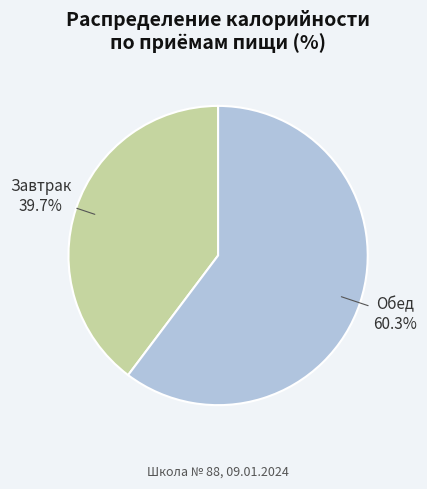

Which slice is the largest?

Обед